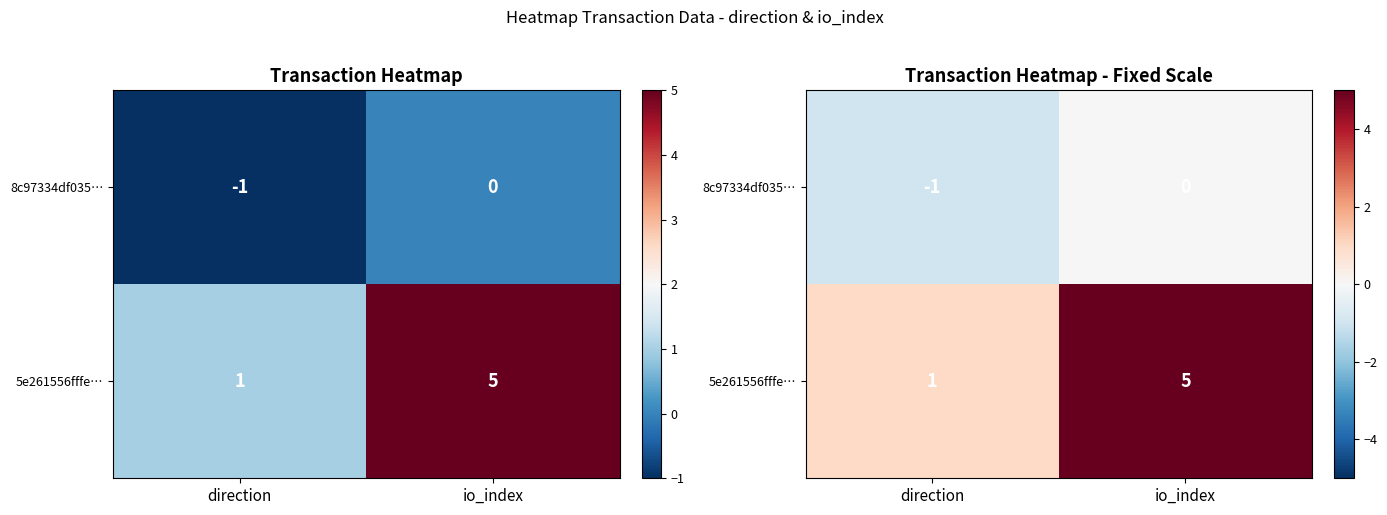

Is it true that 5e261556fffe… equals 2 at direction?

False